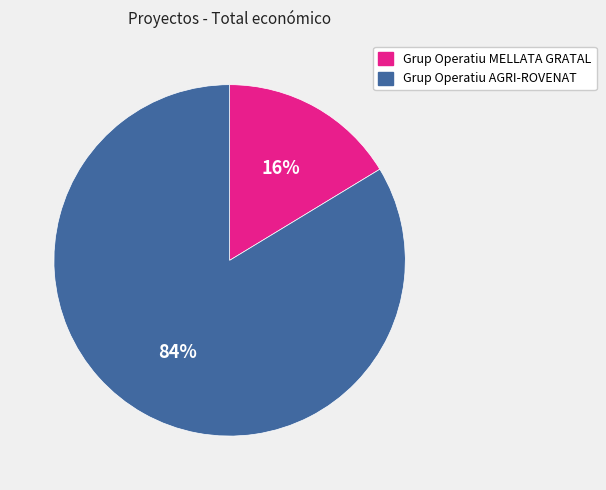

Is Grup Operatiu MELLATA GRATAL the majority of the pie?

No